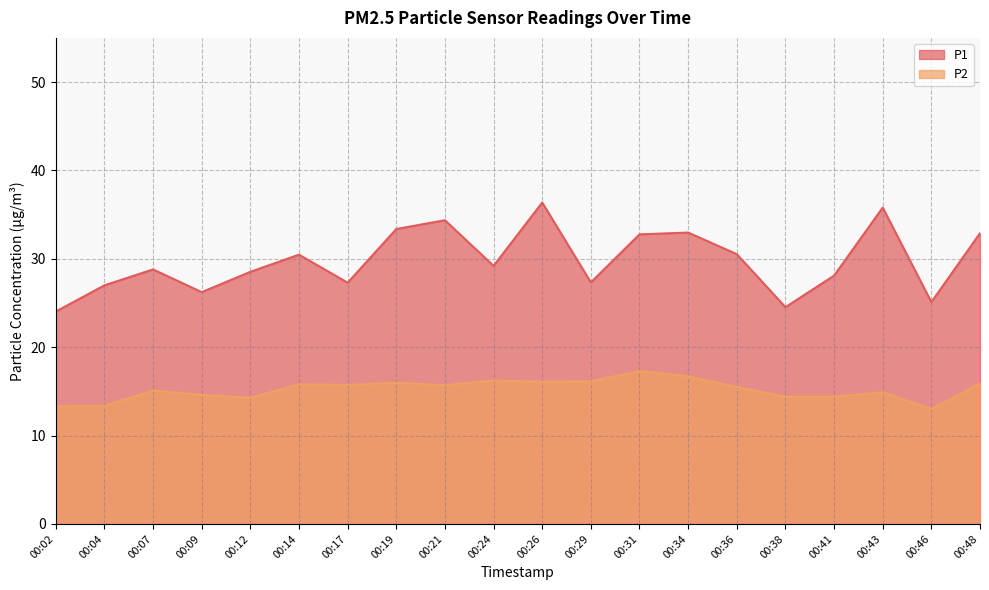

At how many categories does at least one series exceed 17?

20